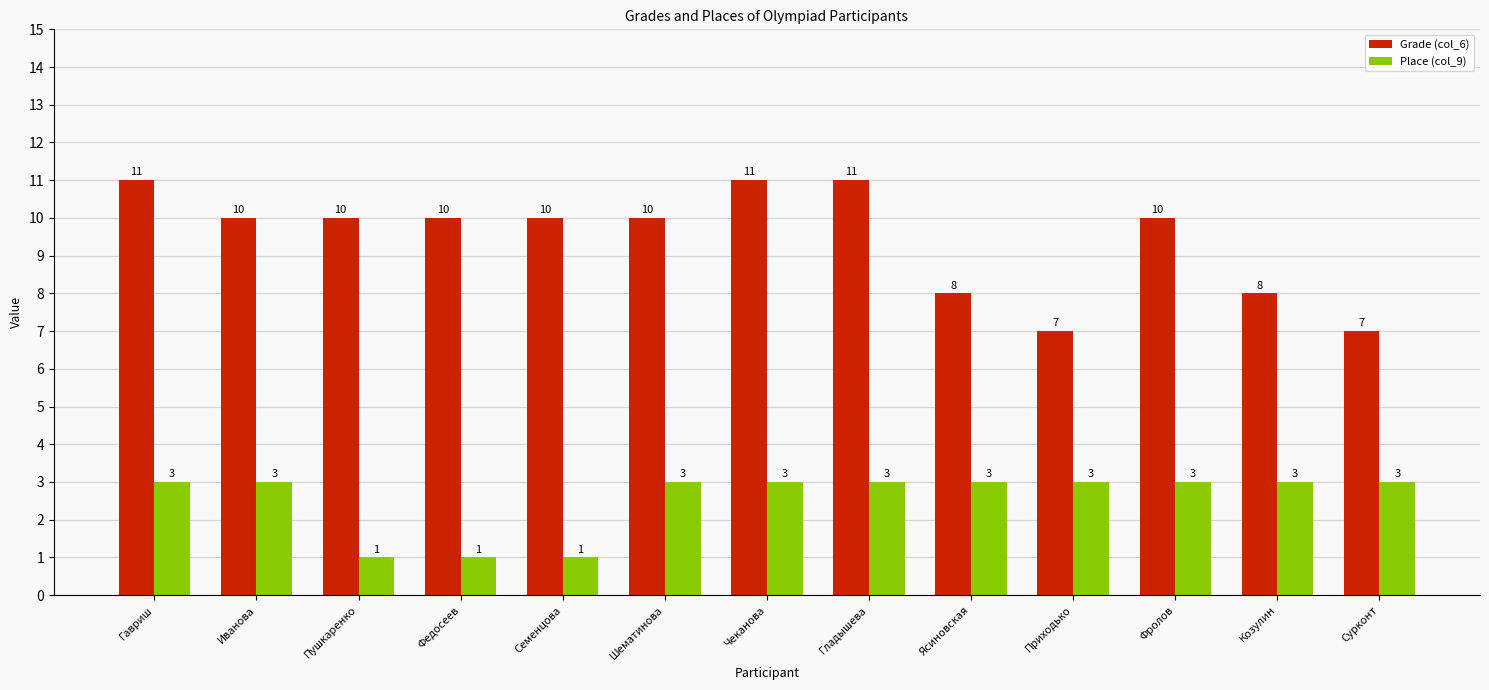

What is the difference between the second highest and second lowest values in the Grade (col_6) series?

4